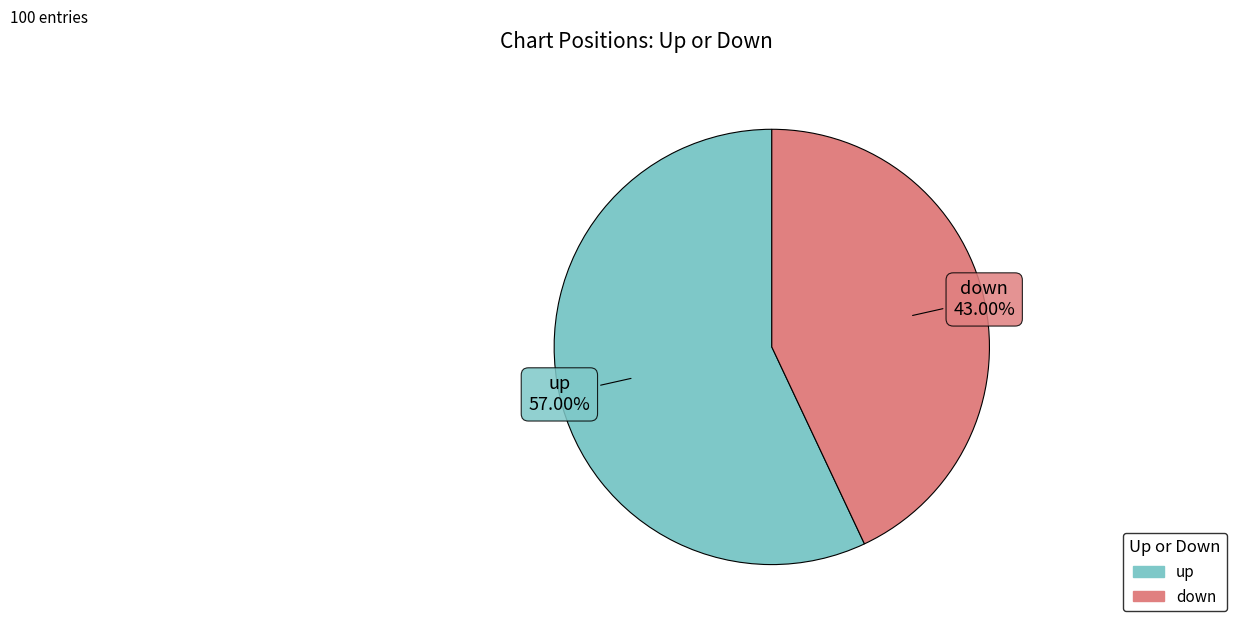

Is up the majority of the pie?

Yes